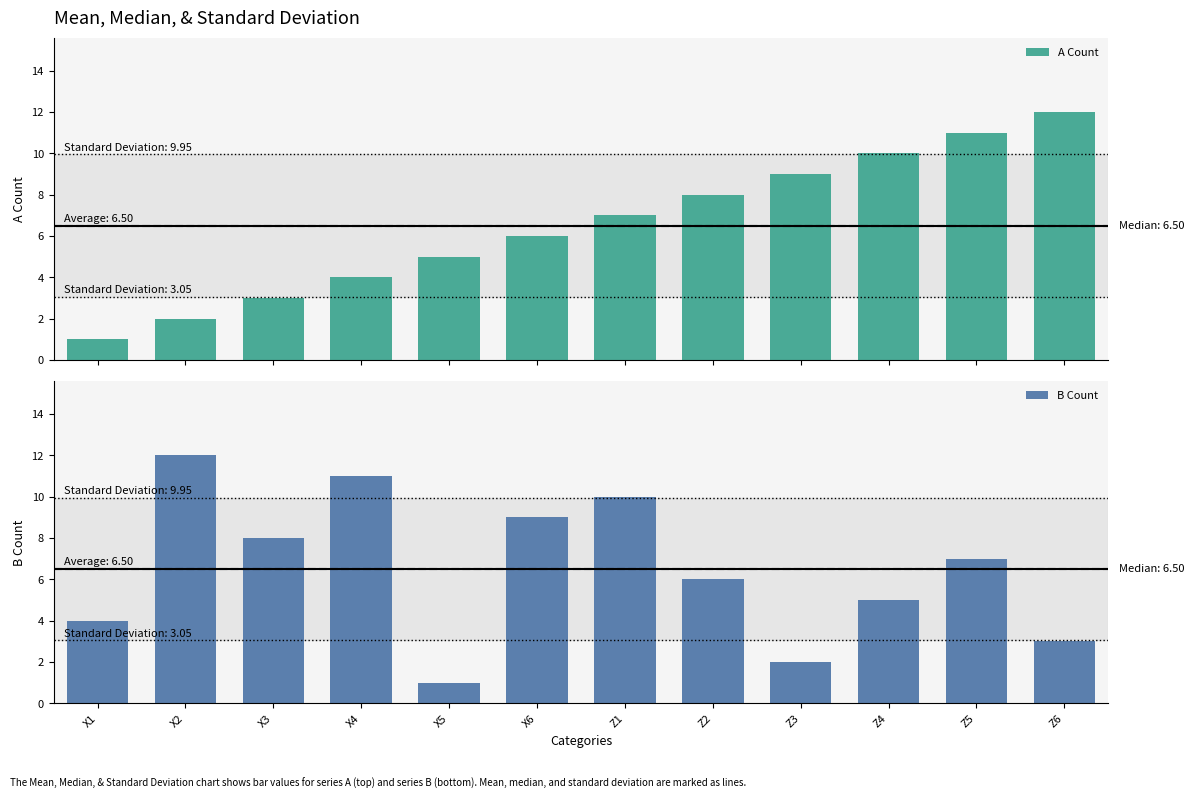

What is the difference between the B Count values at Z1 and X2?

2